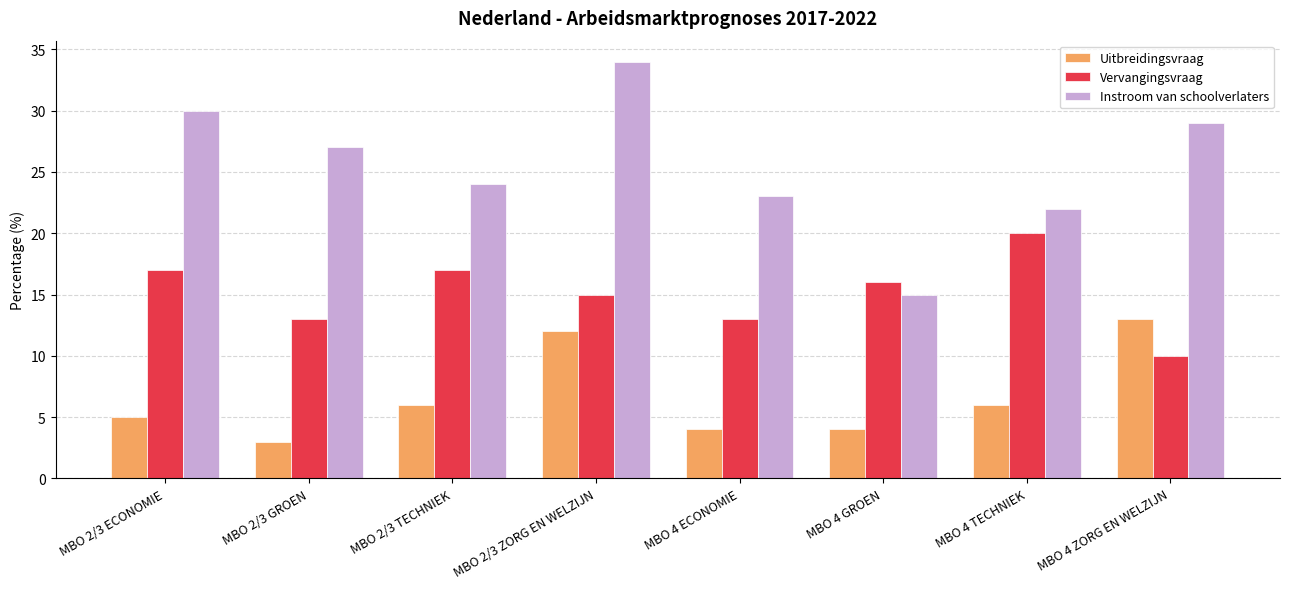

Reading right to left, extract all data points from this chart.

Uitbreidingsvraag: MBO 4 ZORG EN WELZIJN=13	MBO 4 TECHNIEK=6	MBO 4 GROEN=4	MBO 4 ECONOMIE=4	MBO 2/3 ZORG EN WELZIJN=12	MBO 2/3 TECHNIEK=6	MBO 2/3 GROEN=3	MBO 2/3 ECONOMIE=5
Vervangingsvraag: MBO 4 ZORG EN WELZIJN=10	MBO 4 TECHNIEK=20	MBO 4 GROEN=16	MBO 4 ECONOMIE=13	MBO 2/3 ZORG EN WELZIJN=15	MBO 2/3 TECHNIEK=17	MBO 2/3 GROEN=13	MBO 2/3 ECONOMIE=17
Instroom van schoolverlaters: MBO 4 ZORG EN WELZIJN=29	MBO 4 TECHNIEK=22	MBO 4 GROEN=15	MBO 4 ECONOMIE=23	MBO 2/3 ZORG EN WELZIJN=34	MBO 2/3 TECHNIEK=24	MBO 2/3 GROEN=27	MBO 2/3 ECONOMIE=30